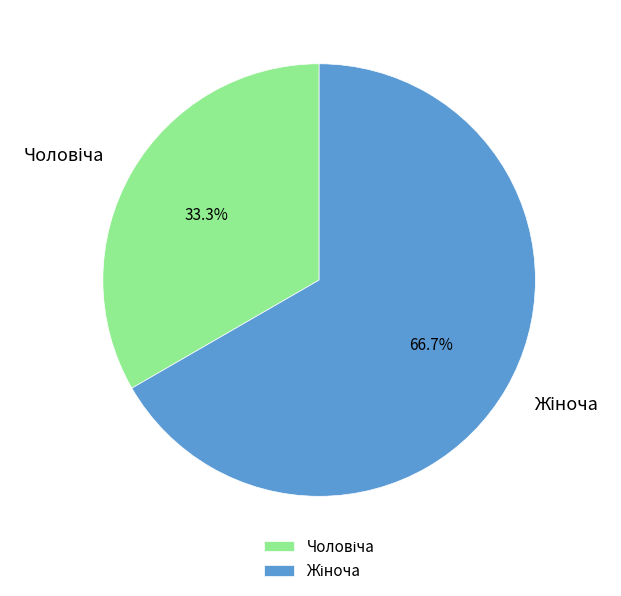

Is there any slice that represents more than half of the pie?

Yes